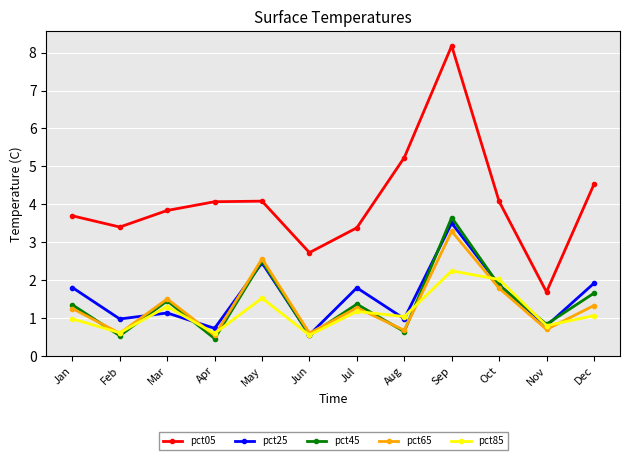

How many distinct data groups are displayed?

5